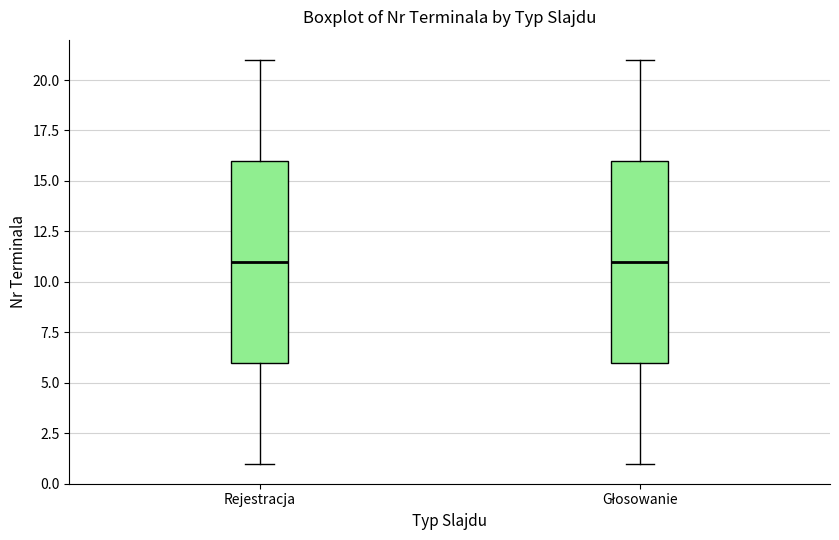

Where does the upper whisker of the box for Głosowanie end on the y-axis? The values are not printed on the chart, so give them approximately, as read against the axis.

21